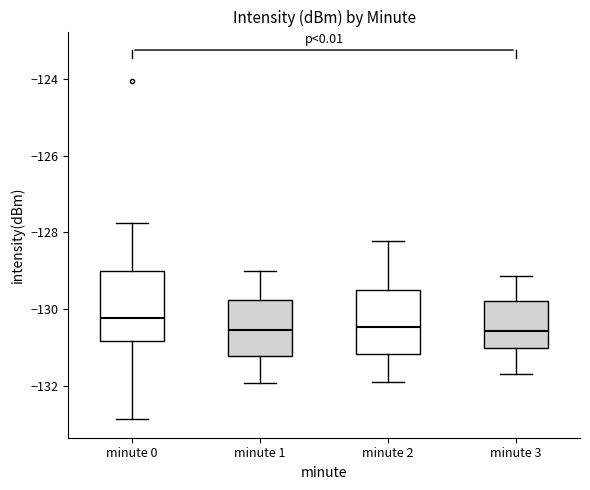

Which box has the highest median line?

minute 0